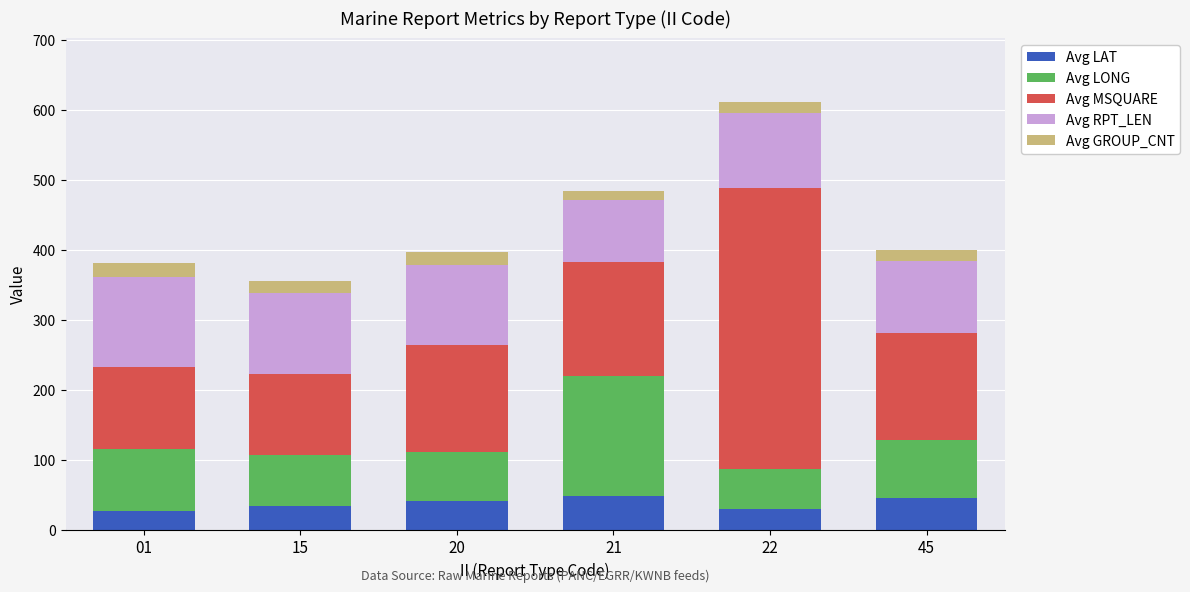

How many data points in Avg LAT are above 41?

3